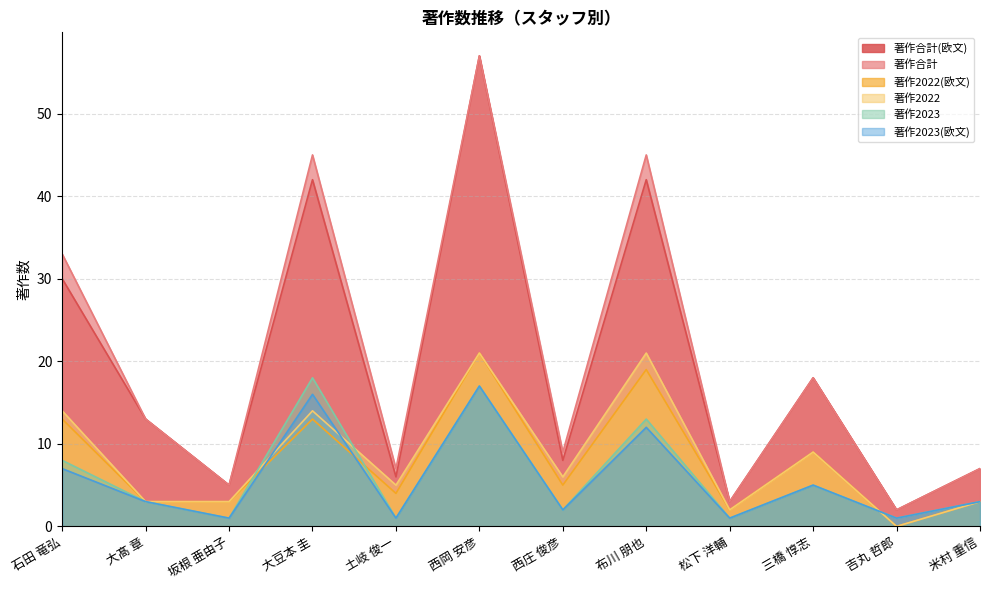

Which category has the lowest value in the 著作2023 series?

坂根 亜由子